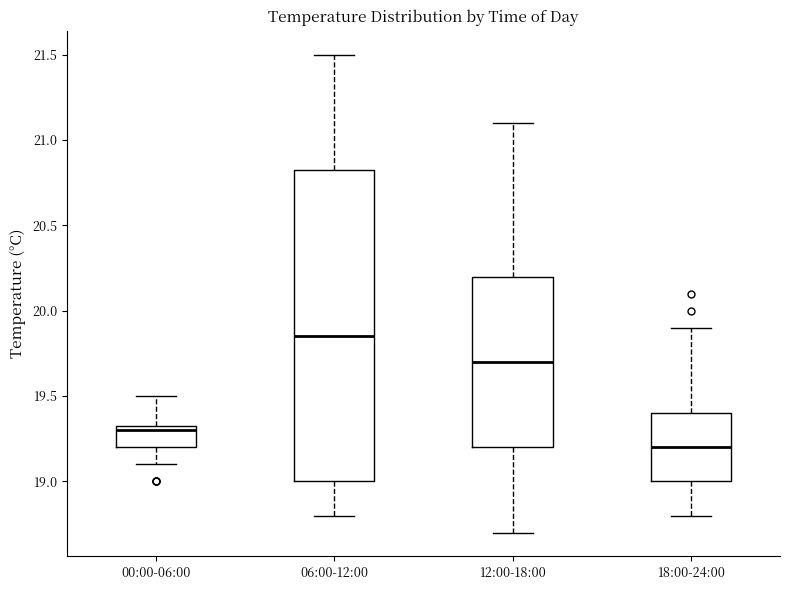

Which box is the tallest, from its lower edge to its upper edge?

06:00-12:00